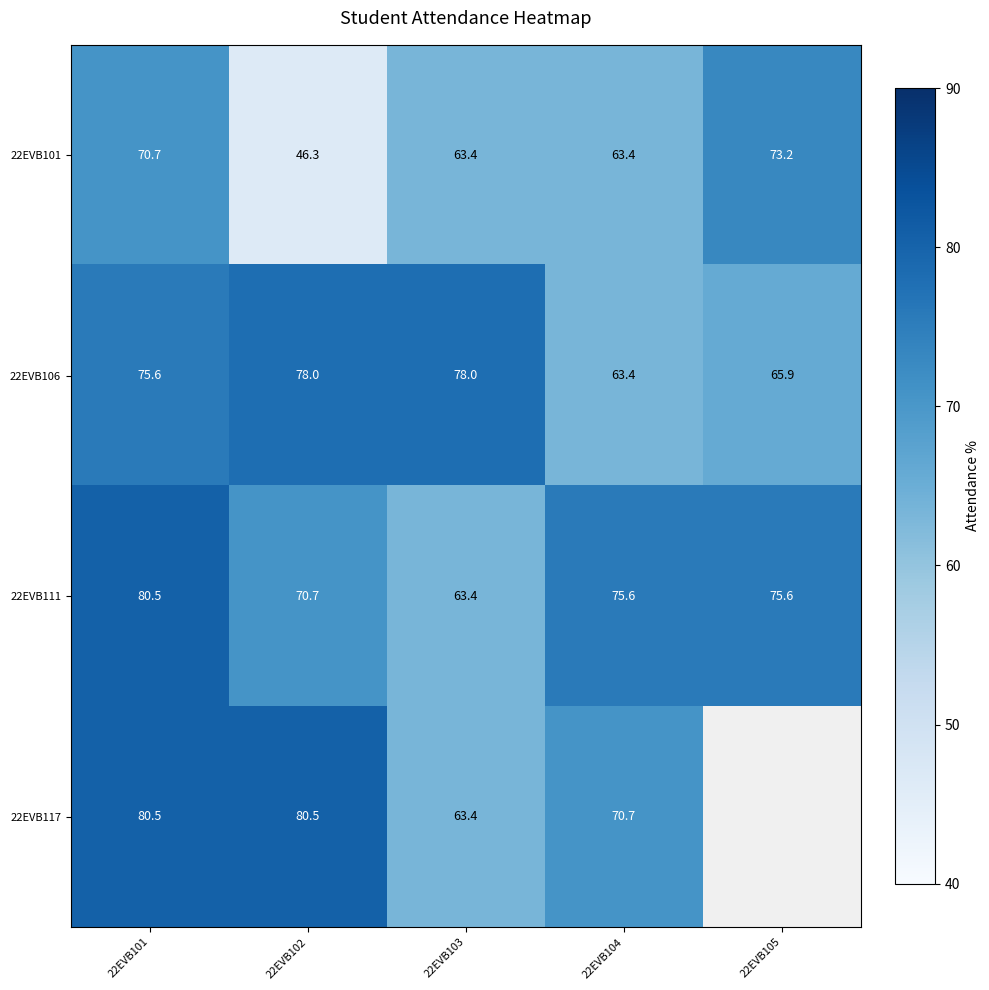

How many distinct data groups are displayed?

4